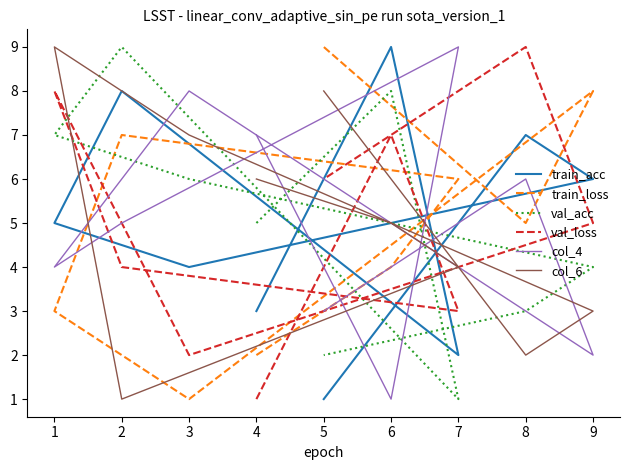

What is the difference between the second highest and minimum values in the train_acc series?

7